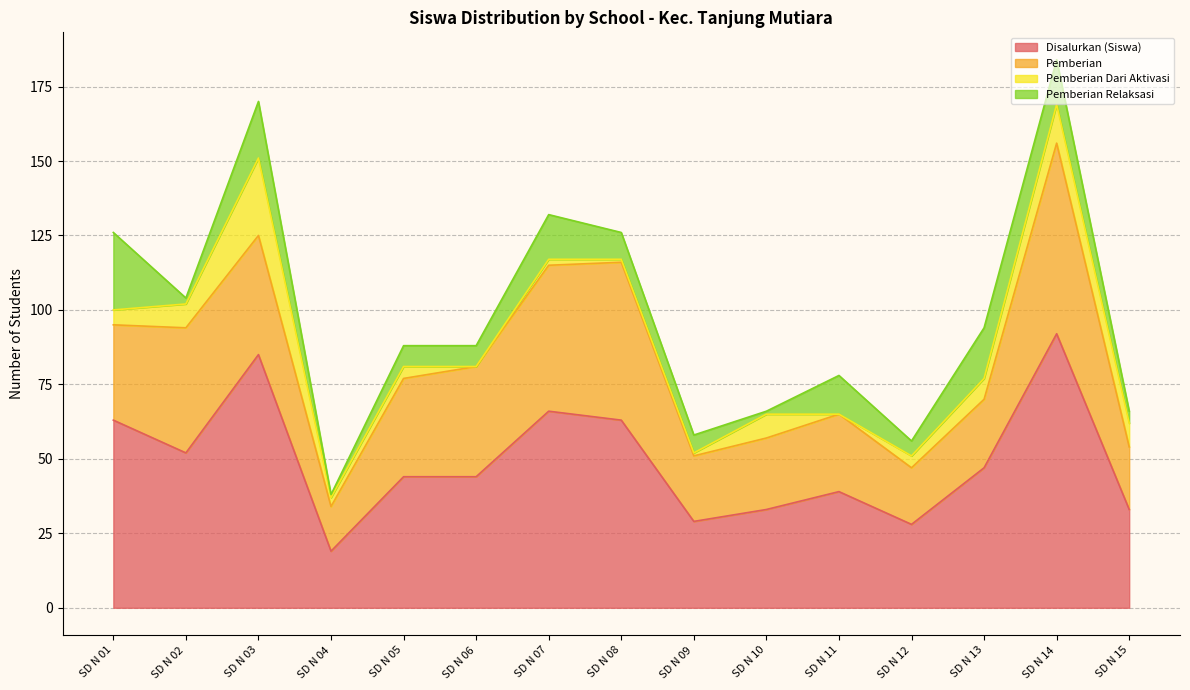

In Pemberian, how many points are lower than both neighbors (excluding endpoints)?

3